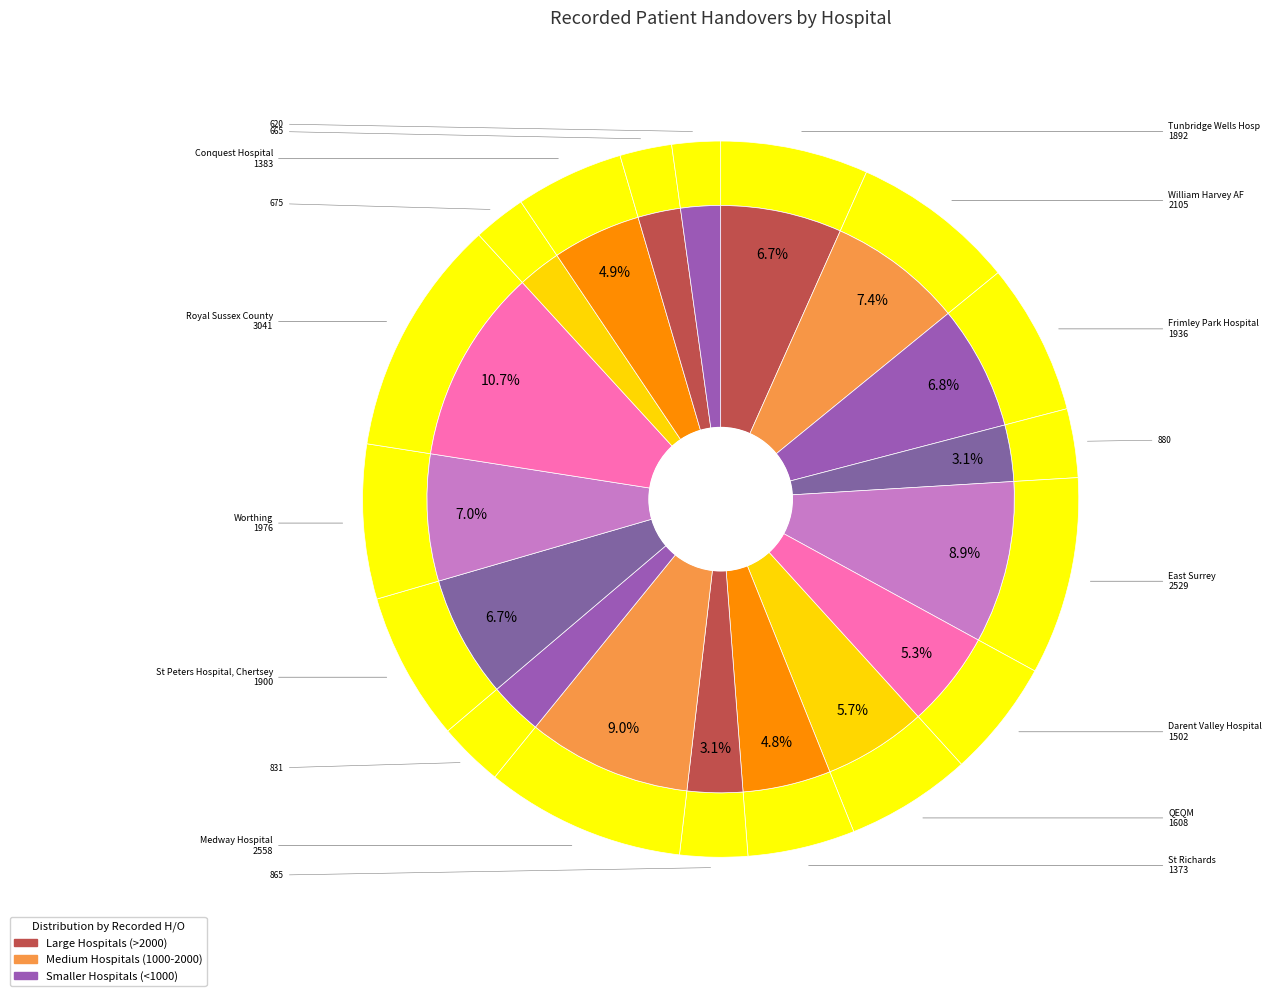

What is the ratio of the value at Kent and Canterbury Hospital to the value at Medway Hospital?

0.3